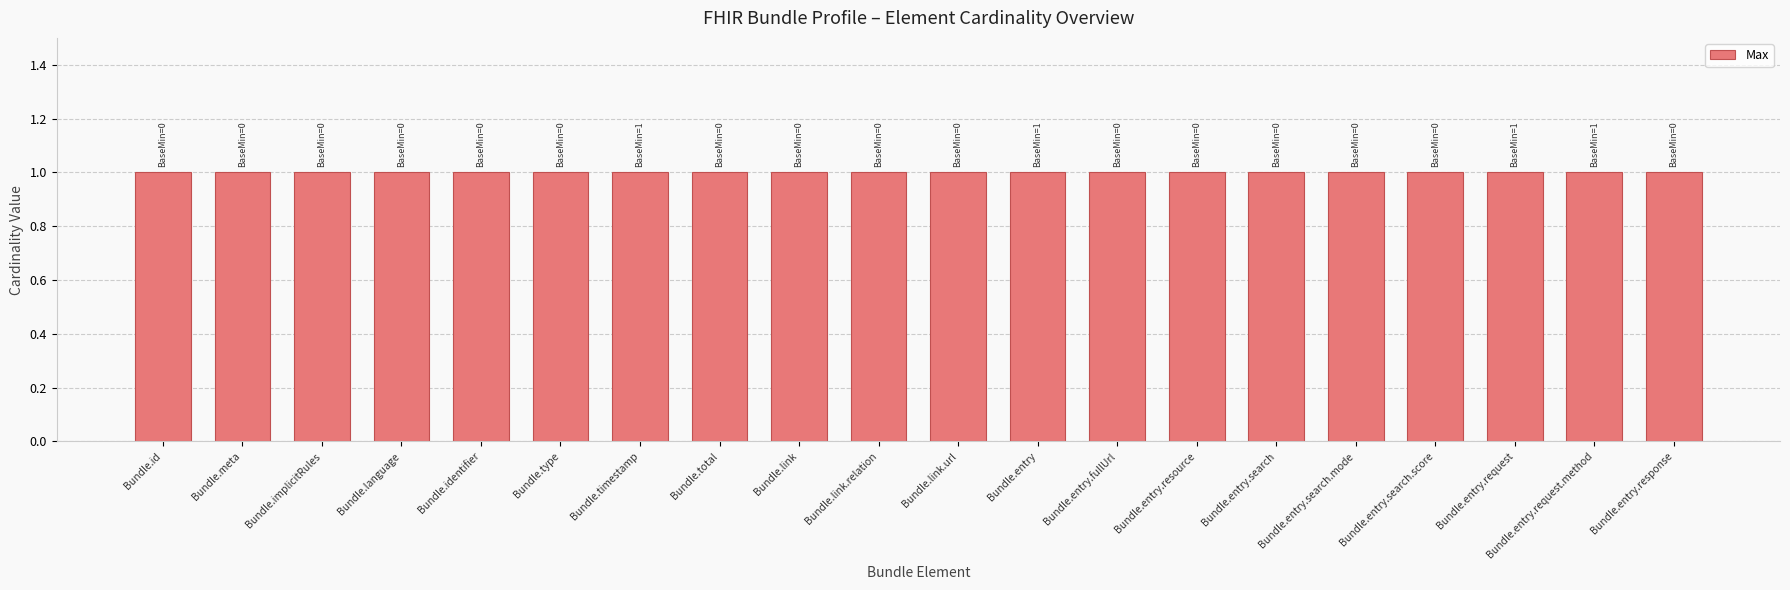

The value of Base Min at Bundle.entry.request.method is 2. True or false?

False